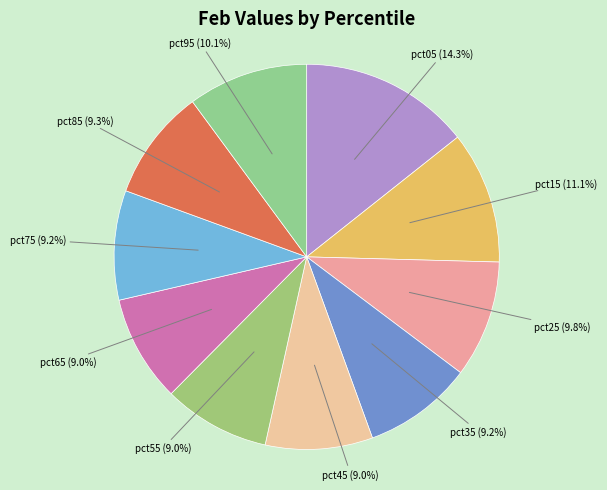

What is the total percentage of pct45 and pct75?

18.2%